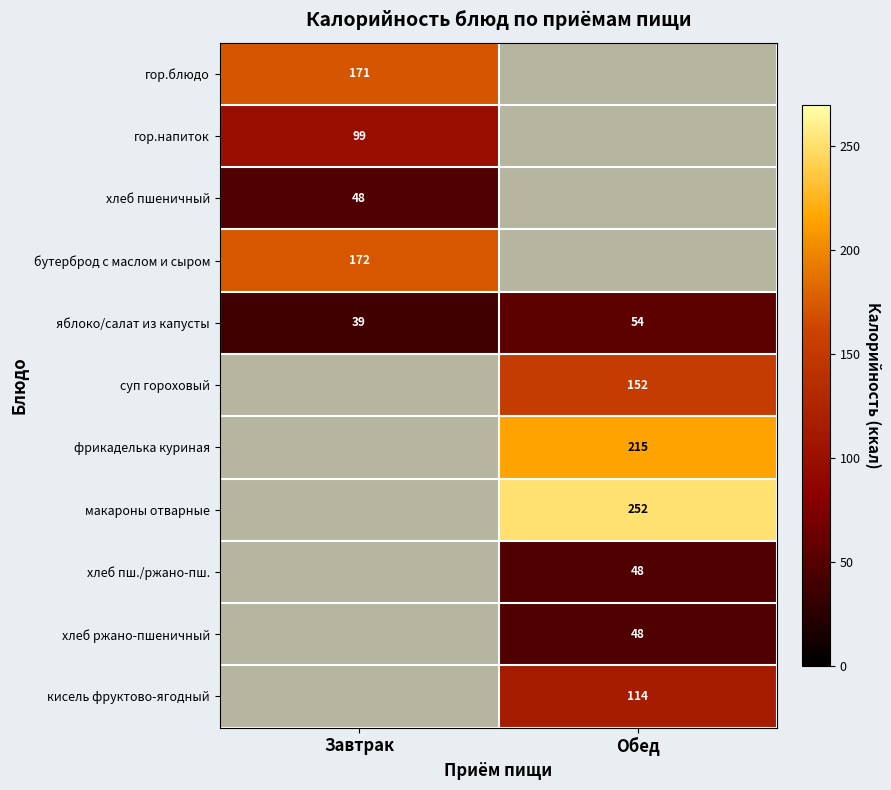

The хлеб ржано-пшеничный series shows 78 at Обед. True or false?

False